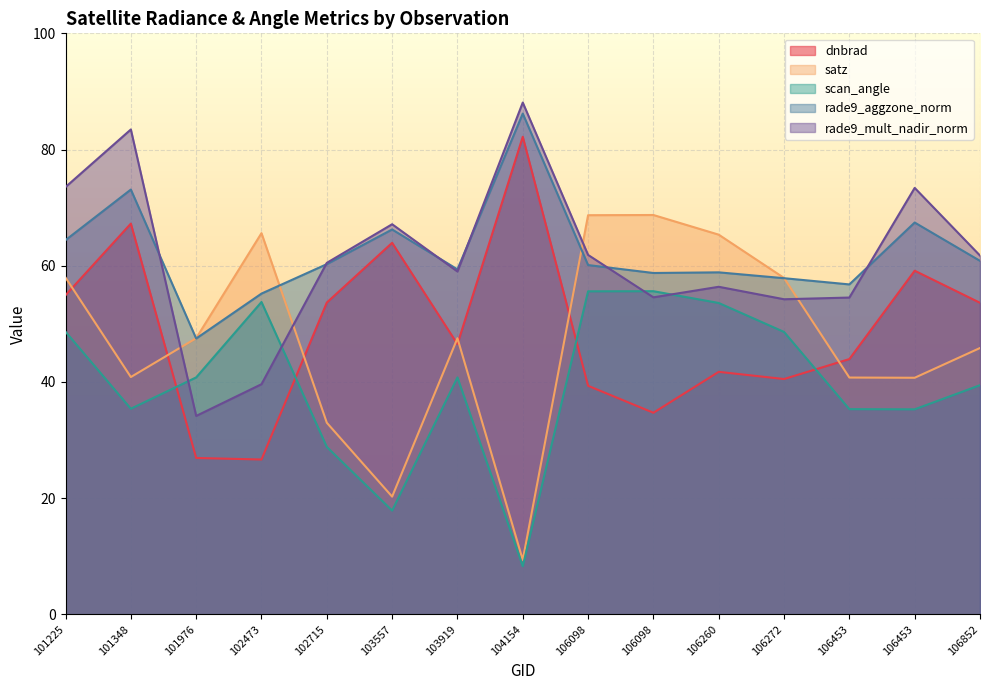

Which category has the lowest value in the scan_angle series?

104154